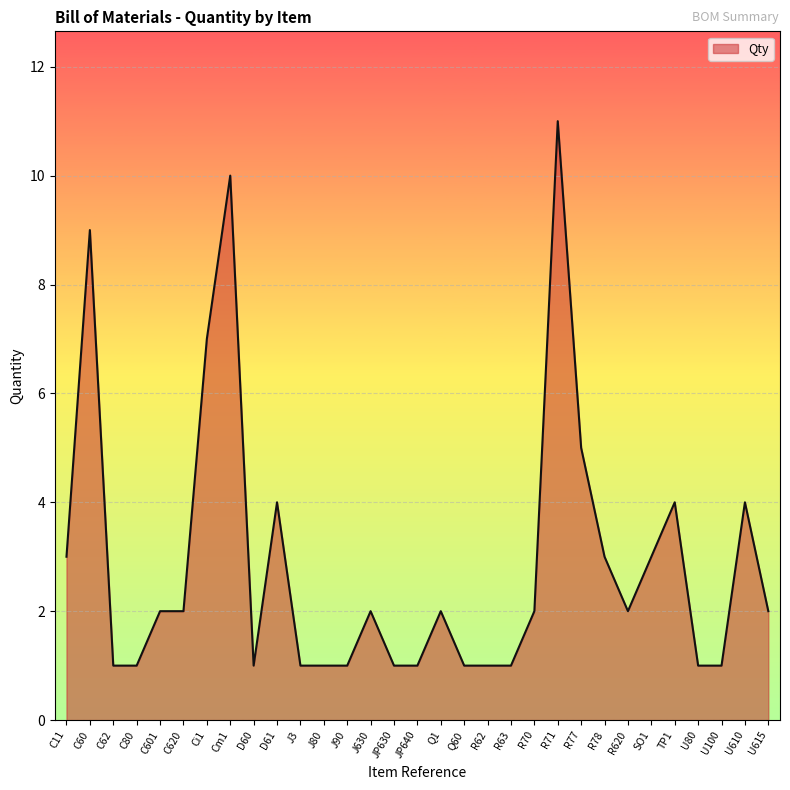

Reading left to right, transcribe all the data shown in this chart.

C11=3	C60=9	C62=1	C80=1	C601=2	C620=2	Ci1=7	Cm1=10	D60=1	D61=4	J3=1	J80=1	J90=1	J630=2	JP630=1	JP640=1	Q1=2	Q60=1	R62=1	R63=1	R70=2	R71=11	R77=5	R78=3	R620=2	SO1=3	TP1=4	U80=1	U100=1	U610=4	U615=2